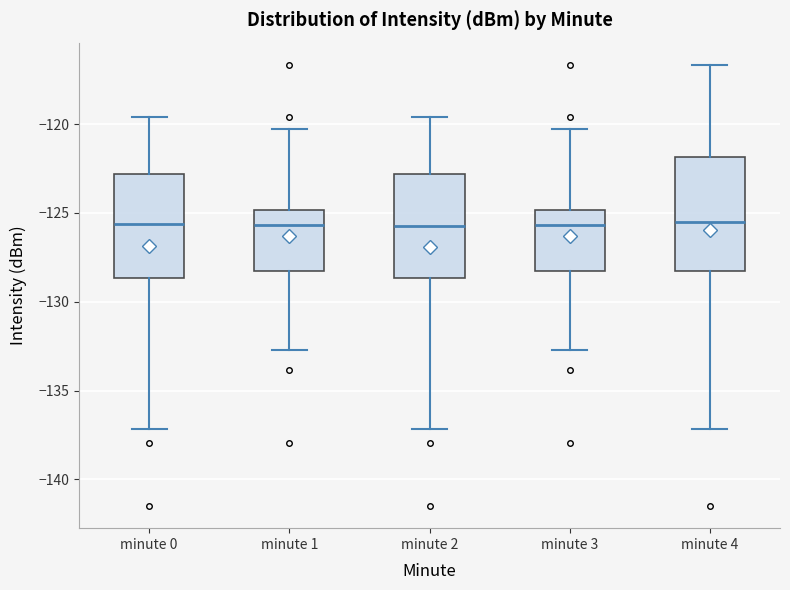

Reading left to right, transcribe this box plot: for each box, give where its median line is, the range the box spans, and where its two whiskers end, as read against the y-axis. The values are not printed on the chart, so give them approximately, as read against the axis.

minute 0: median -125.5, box -128.5 to -123.0, whiskers -137.0 to -119.5
minute 1: median -125.5, box -128.0 to -125.0, whiskers -132.5 to -120.5
minute 2: median -125.5, box -128.5 to -123.0, whiskers -137.0 to -119.5
minute 3: median -125.5, box -128.0 to -125.0, whiskers -132.5 to -120.5
minute 4: median -125.5, box -128.0 to -122.0, whiskers -137.0 to -116.5